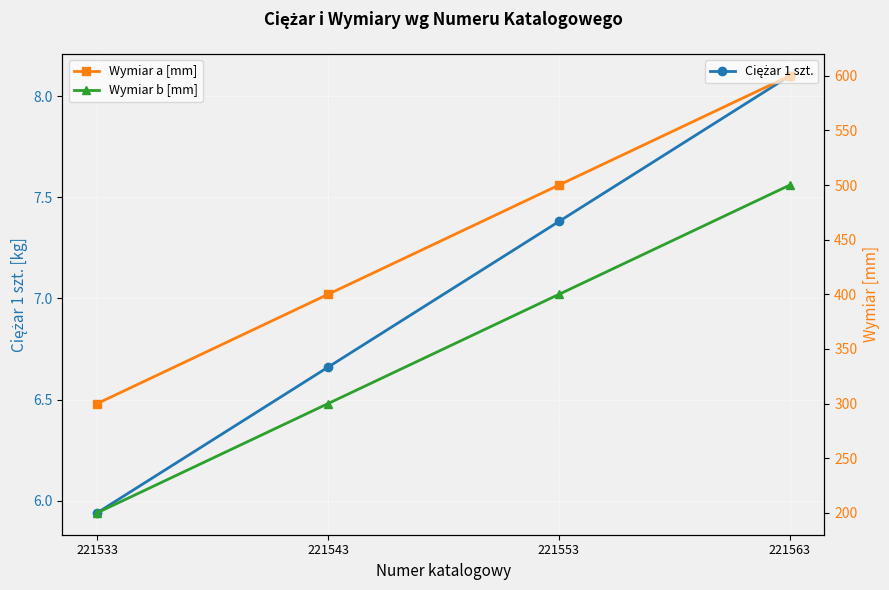

What is the difference between the highest and lowest values at 221533?

294.1